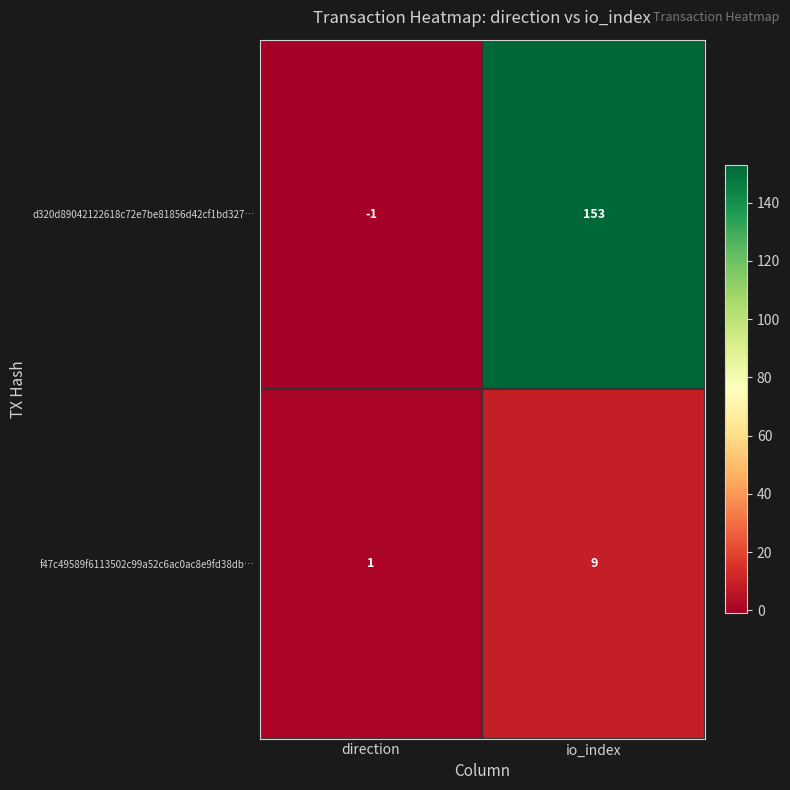

Is the value of d320d89042122618c72e7be81856d42cf1bd327… at io_index greater than the value of f47c49589f6113502c99a52c6ac0ac8e9fd38db… at direction?

Yes